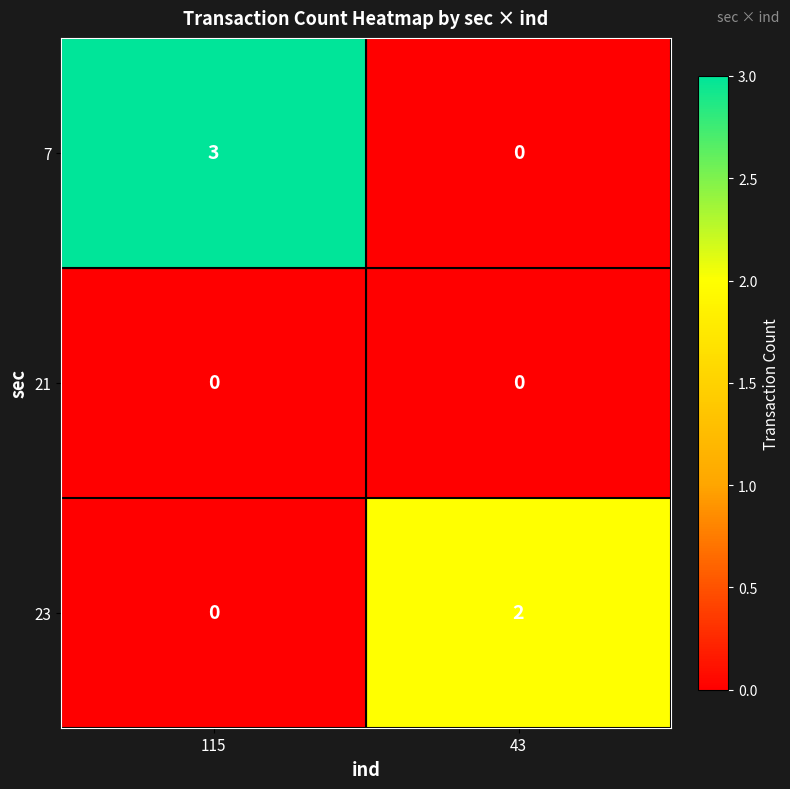

Reading left to right, list all the values displayed in this chart.

7: 3	0
21: 0	0
23: 0	2